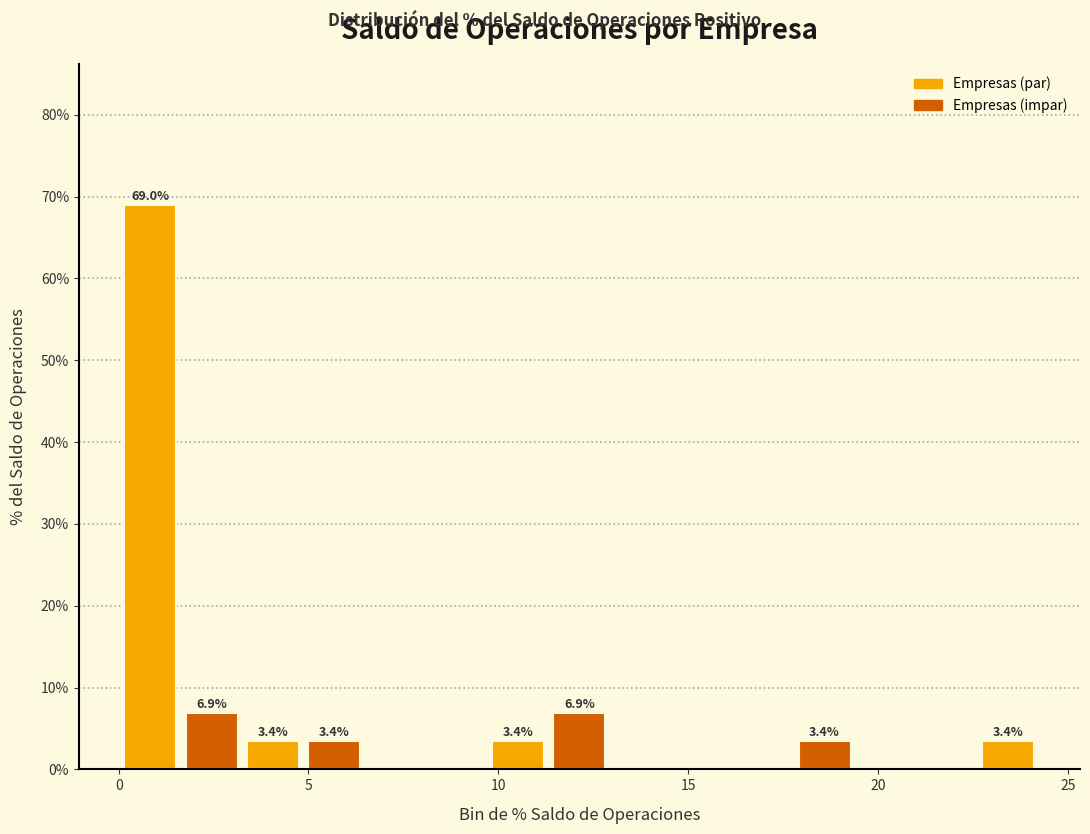

Read against the x-axis, roughly where is the centre of the tallest bar?

1.0